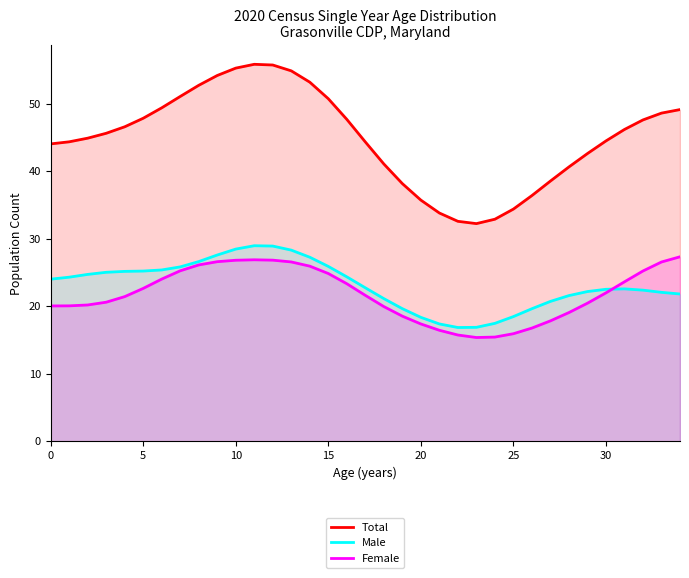

Is the value of Male at 14 greater than the value of Female at 14?

Yes